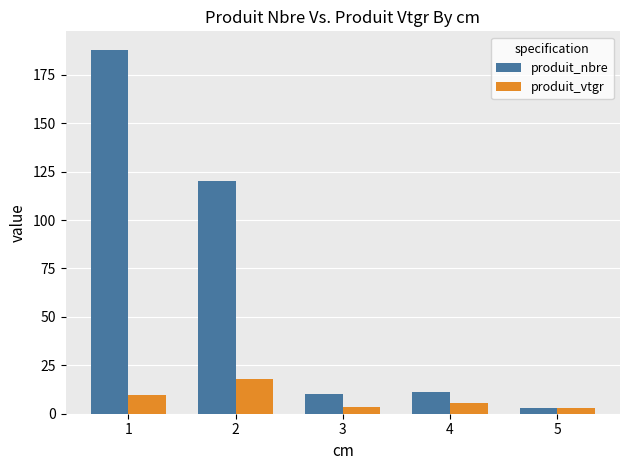

How many distinct data groups are displayed?

2